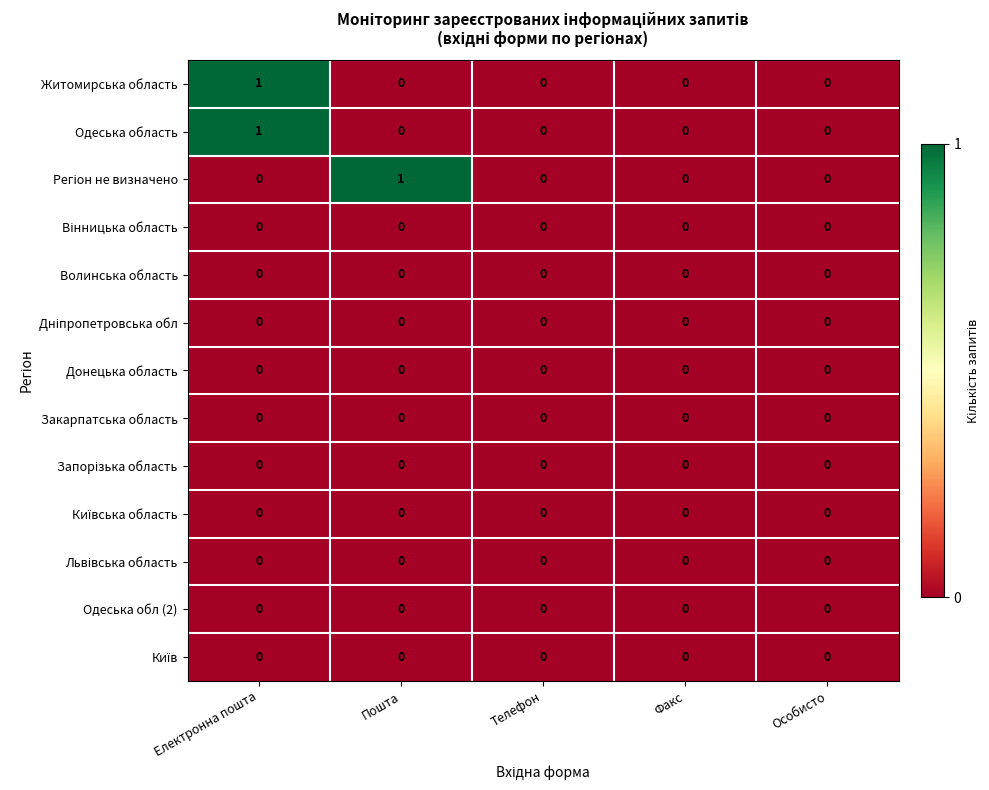

At which category is the sum across all series the highest?

Електронна пошта